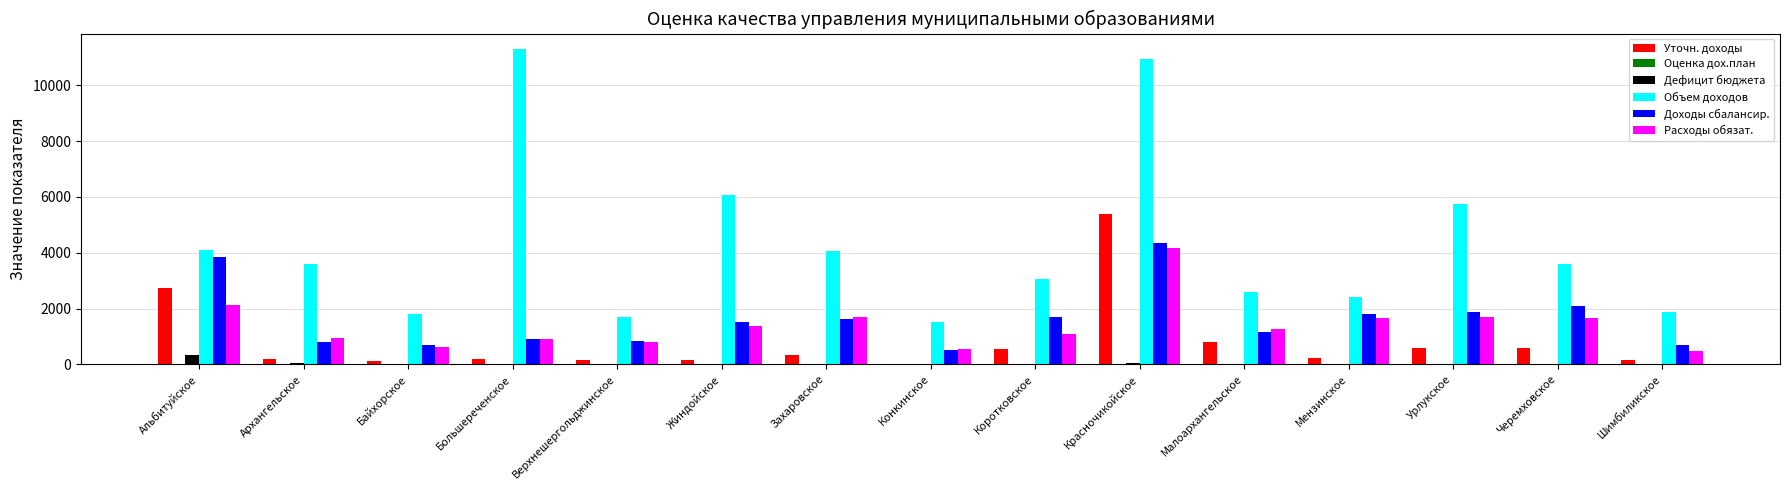

Are the bars grouped side by side (vs. stacked)?

Yes